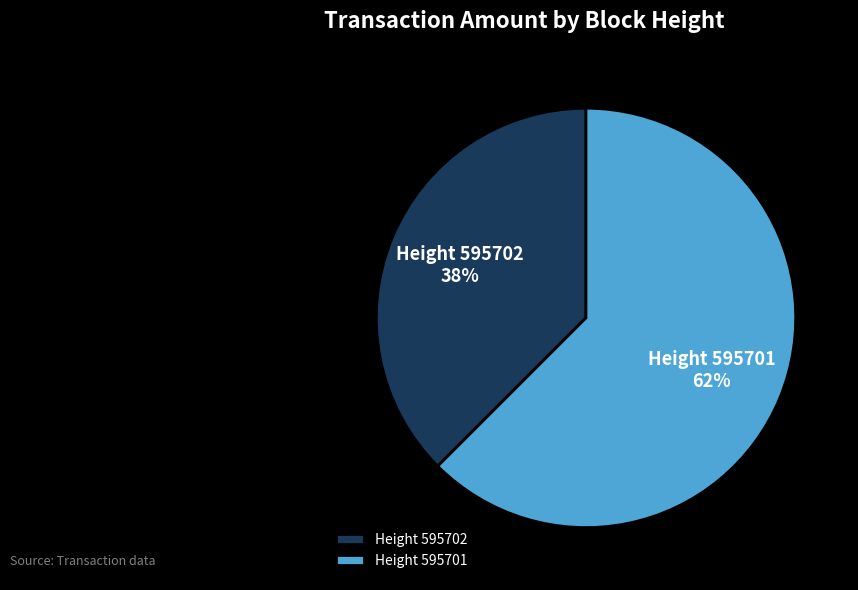

Do Height 595701 and Height 595702 together represent more than half of the pie?

Yes